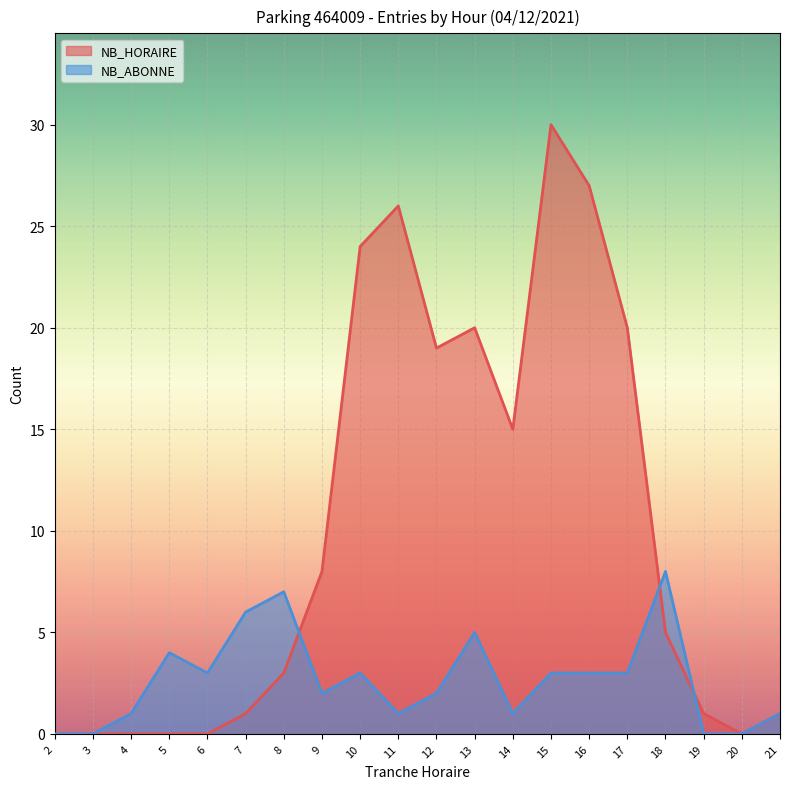

How many values in NB_HORAIRE are above zero?

14